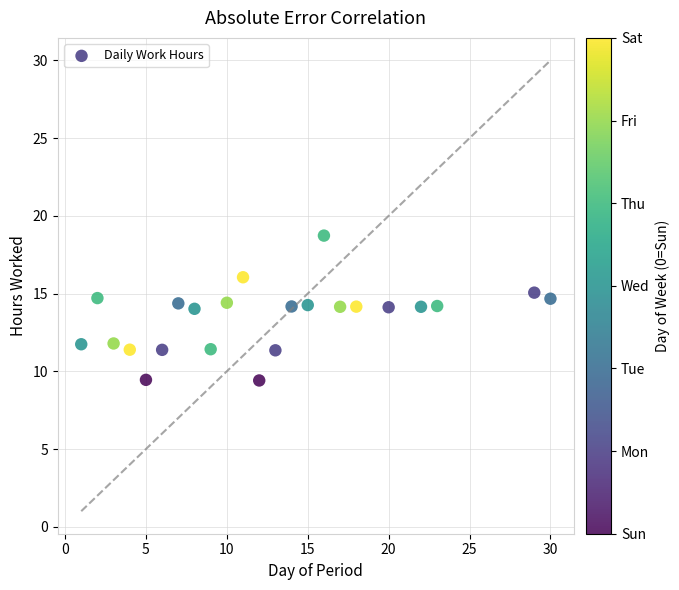

What is the range of Y values (max minus min)?

9.3